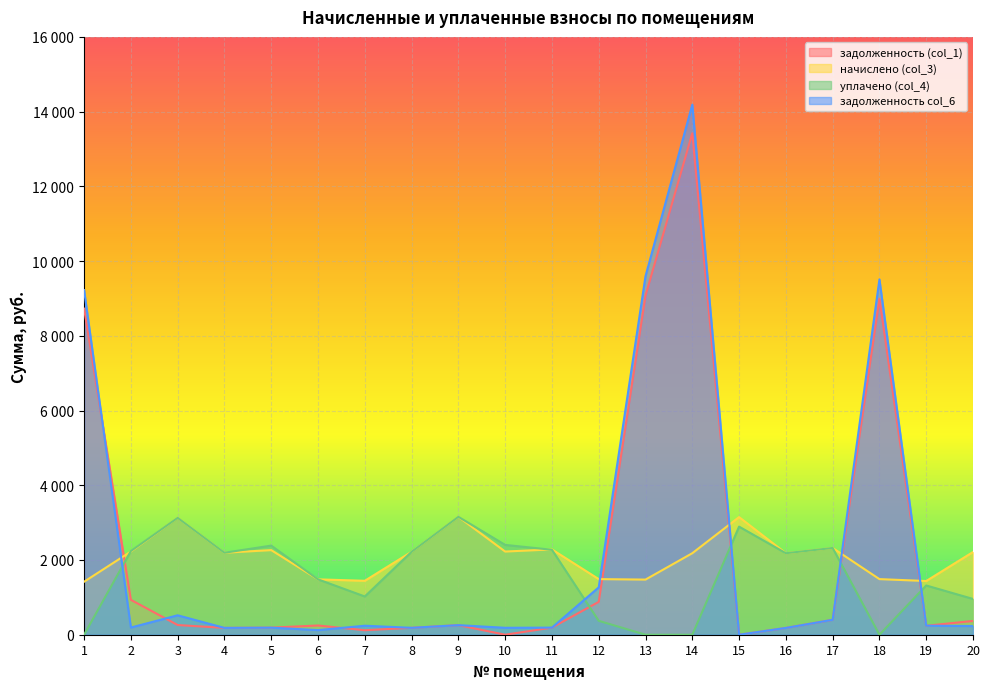

What is the difference between the задолженность col_6 values at 6 and 18?

9385.5